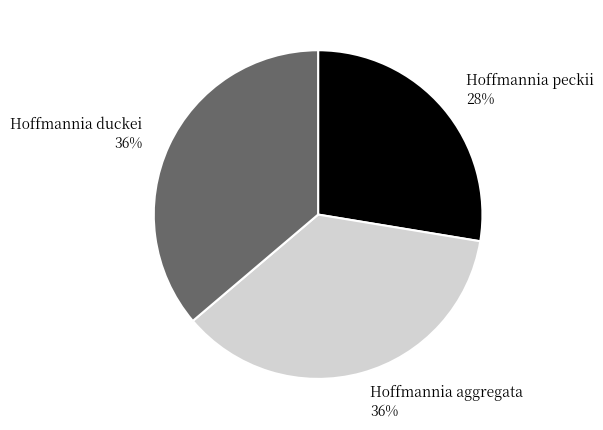

The Hoffmannia peckii 28% slice represents 28% of the pie. True or false?

True